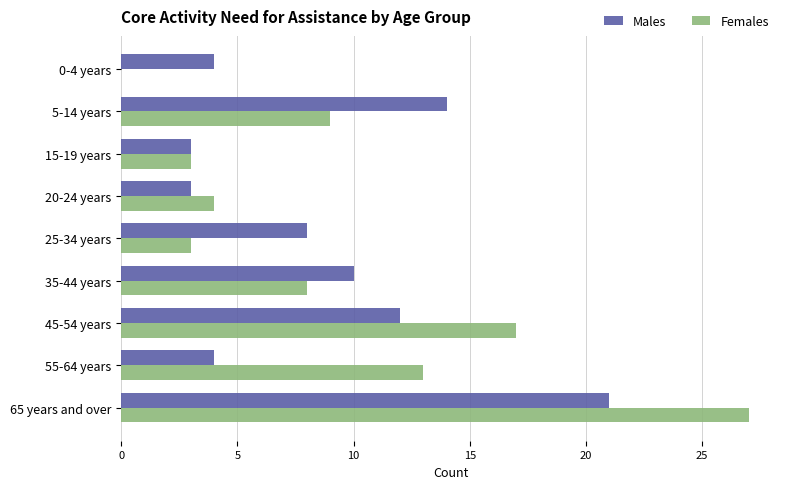

Which series changed the most between 5-14 years and 45-54 years?

Females